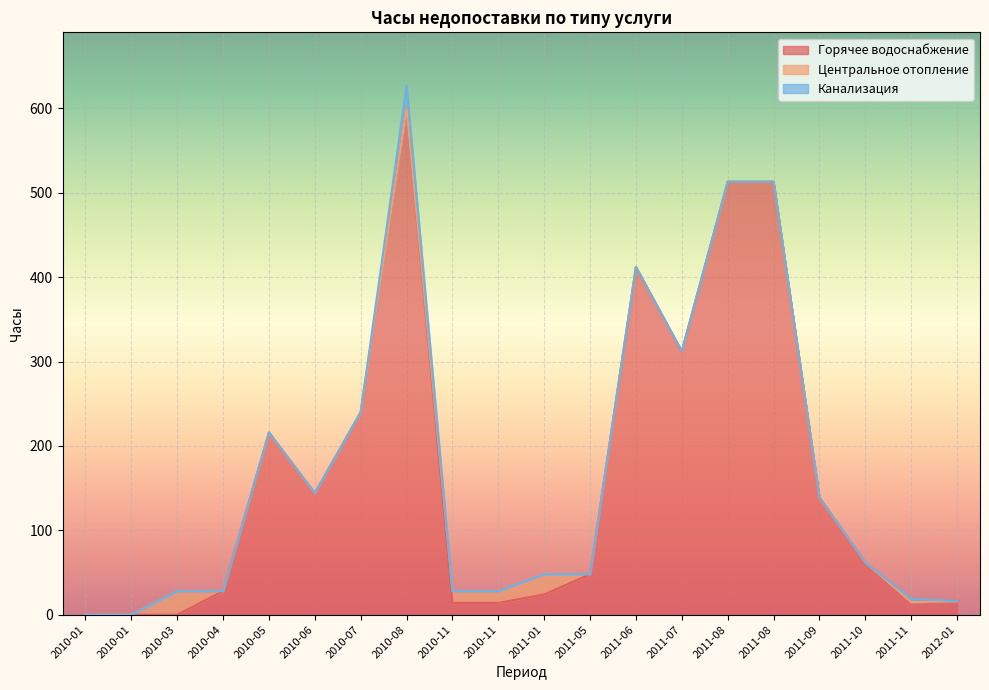

Reading left to right, transcribe all the data shown in this chart.

Горячее водоснабжение: 2010-01=0	2010-01=0	2010-03=0	2010-04=28	2010-05=216	2010-06=144	2010-07=240	2010-08=600	2010-11=14	2010-11=14	2011-01=24	2011-05=48	2011-06=412	2011-07=312	2011-08=513	2011-08=513	2011-09=139	2011-10=62	2011-11=15	2012-01=16
Центральное отопление: 2010-01=0	2010-01=0	2010-03=28	2010-04=0	2010-05=0	2010-06=0	2010-07=0	2010-08=0	2010-11=14	2010-11=14	2011-01=24	2011-05=0	2011-06=0	2011-07=0	2011-08=0	2011-08=0	2011-09=0	2011-10=0	2011-11=0	2012-01=0
Канализация: 2010-01=0	2010-01=0	2010-03=0	2010-04=0	2010-05=0	2010-06=0	2010-07=0	2010-08=27	2010-11=0	2010-11=0	2011-01=0	2011-05=0	2011-06=0	2011-07=0	2011-08=0	2011-08=0	2011-09=0	2011-10=0	2011-11=4	2012-01=0